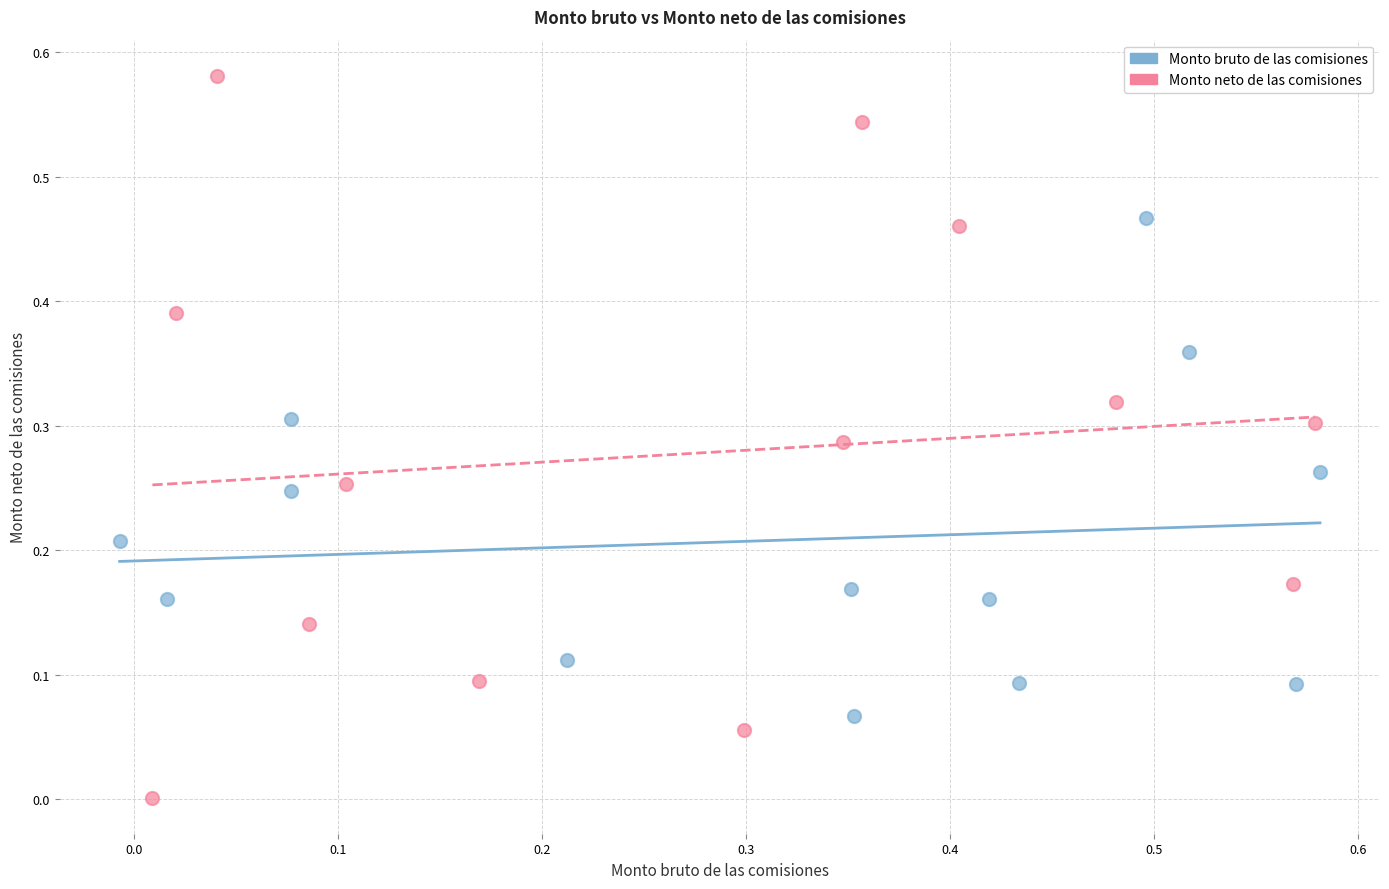

Which series contains the lowest Y value?

Monto neto de las comisiones